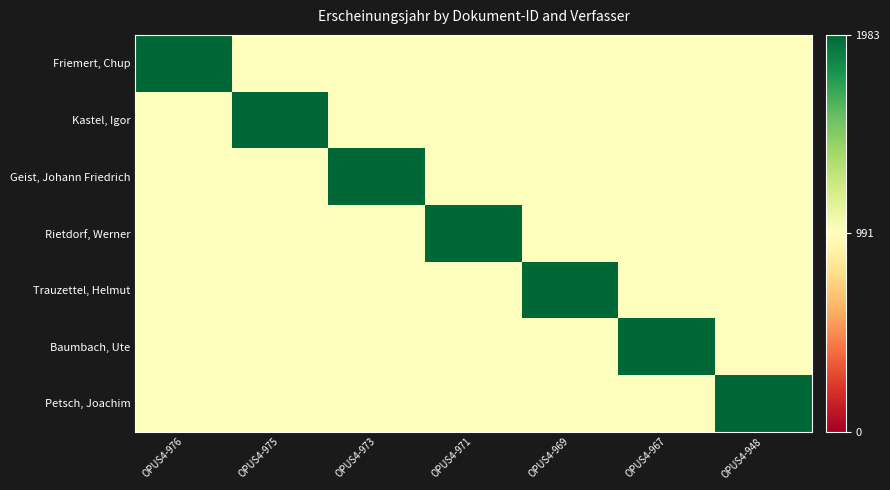

Between OPUS4-975 and OPUS4-969, which is larger?

OPUS4-975